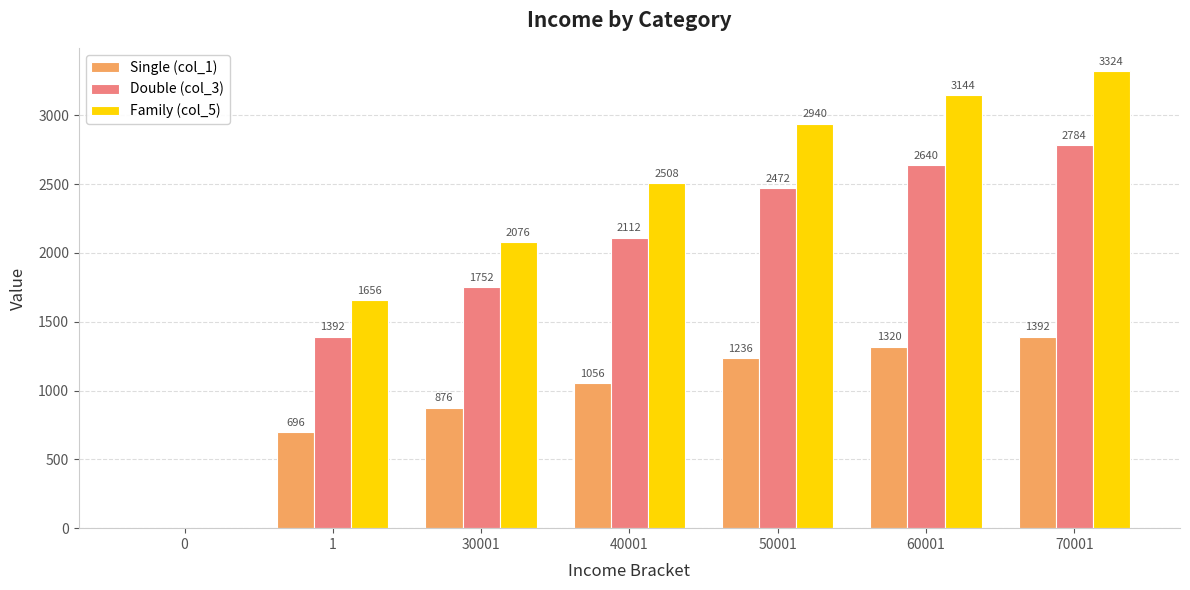

The value of Family (col_5) at 30001 is 560. True or false?

False